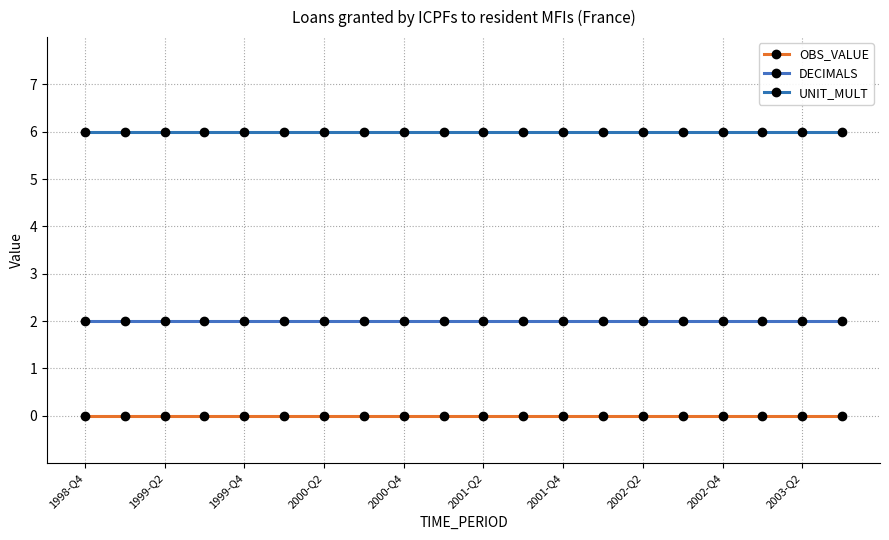

Which series has the largest total across all categories?

UNIT_MULT